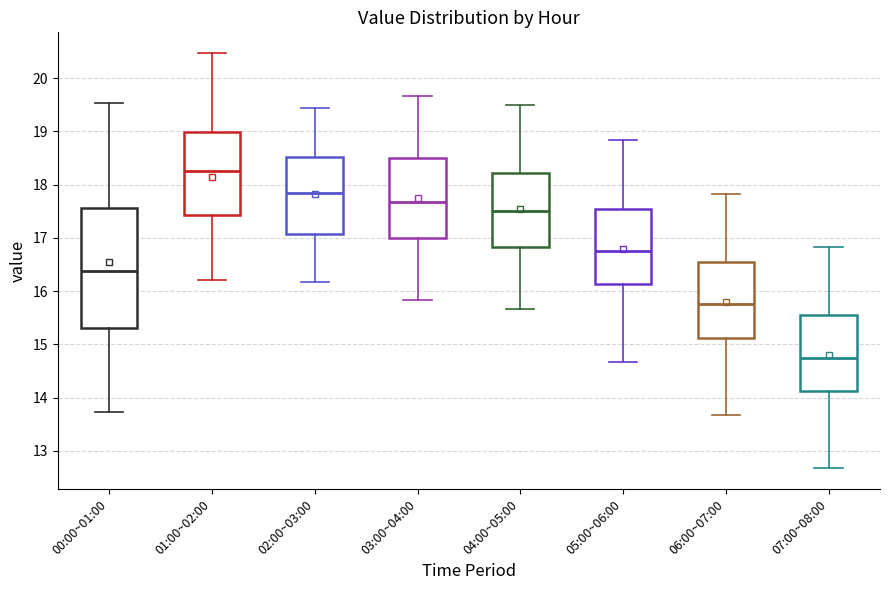

Which box's median line is the highest?

01:00~02:00